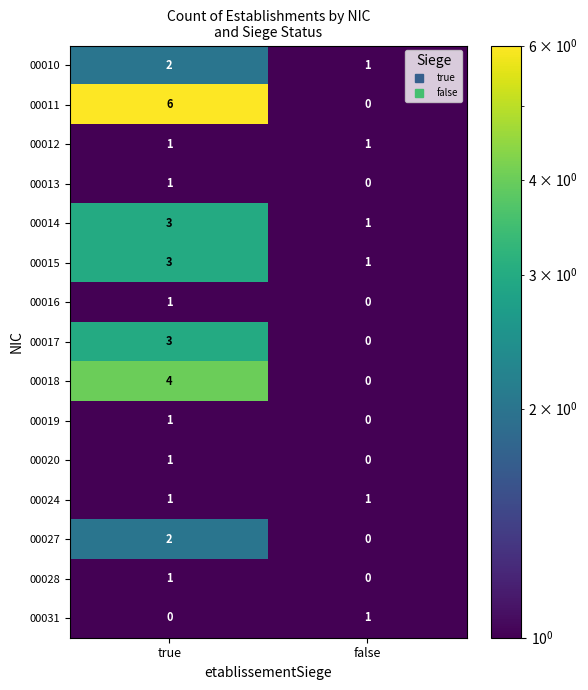

Is the value of 00024 at false greater than the value of 00015 at true?

No